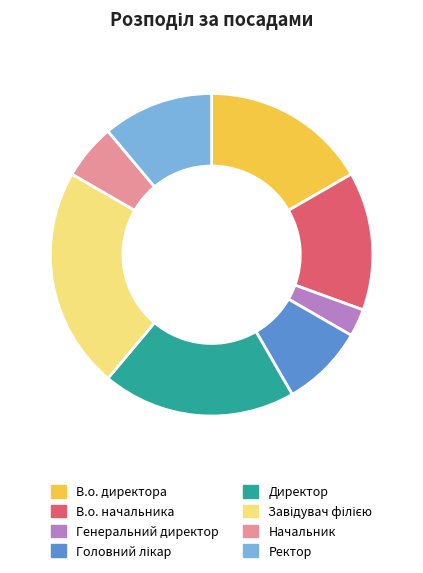

The Генеральний директор slice represents 3% of the pie. True or false?

True